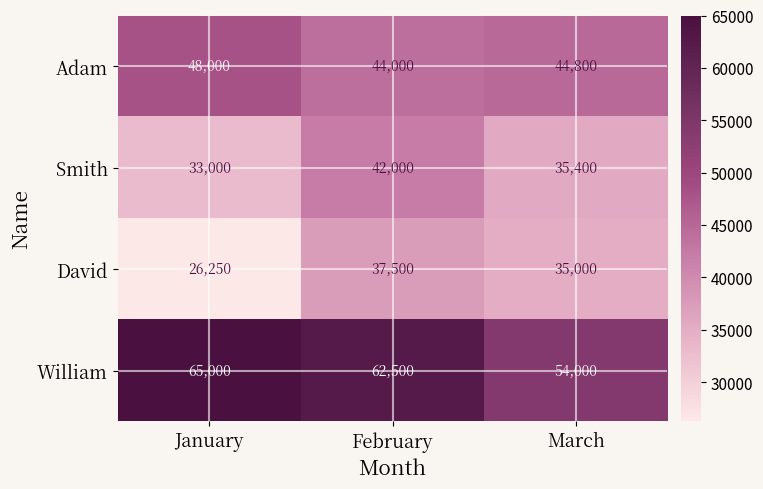

Which series has the largest range (max minus min)?

David